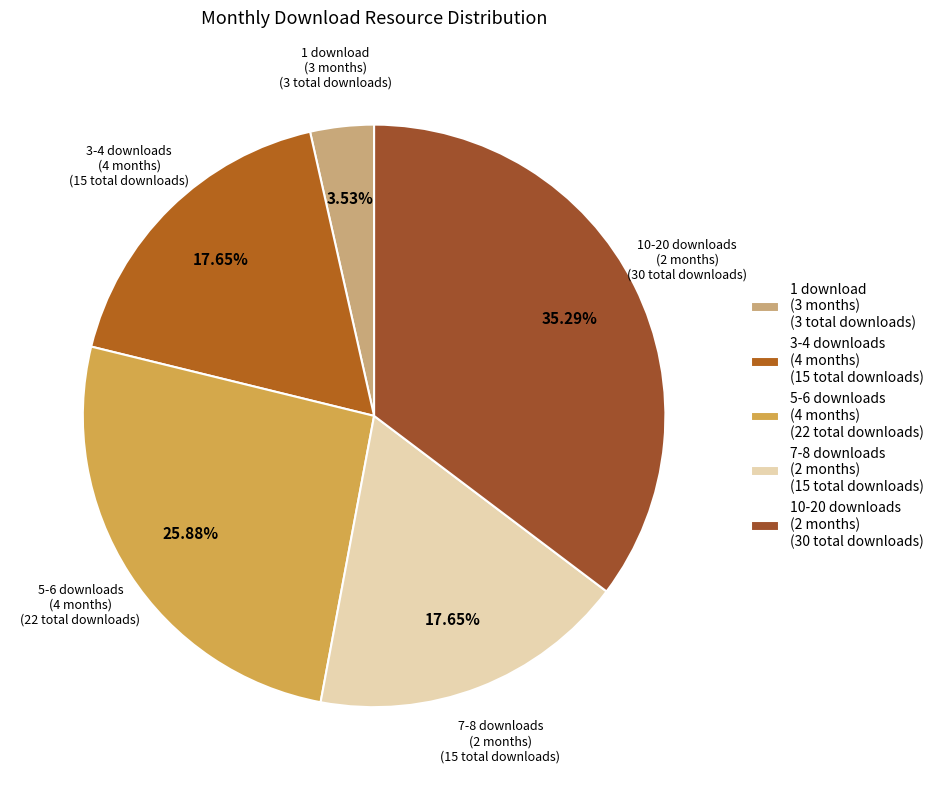

To the nearest percent, what is the difference between the largest and smallest slice percentages?

32%